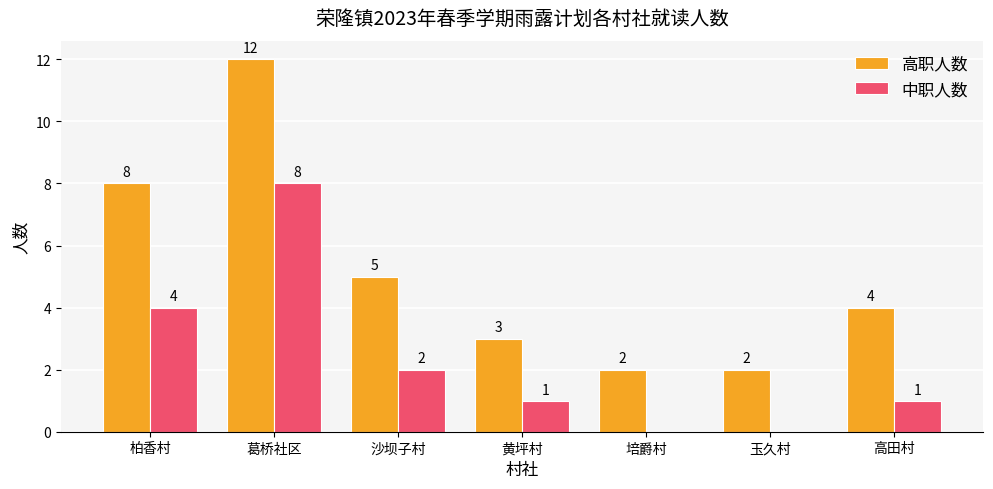

What is the highest value of the 高职人数 series?

12